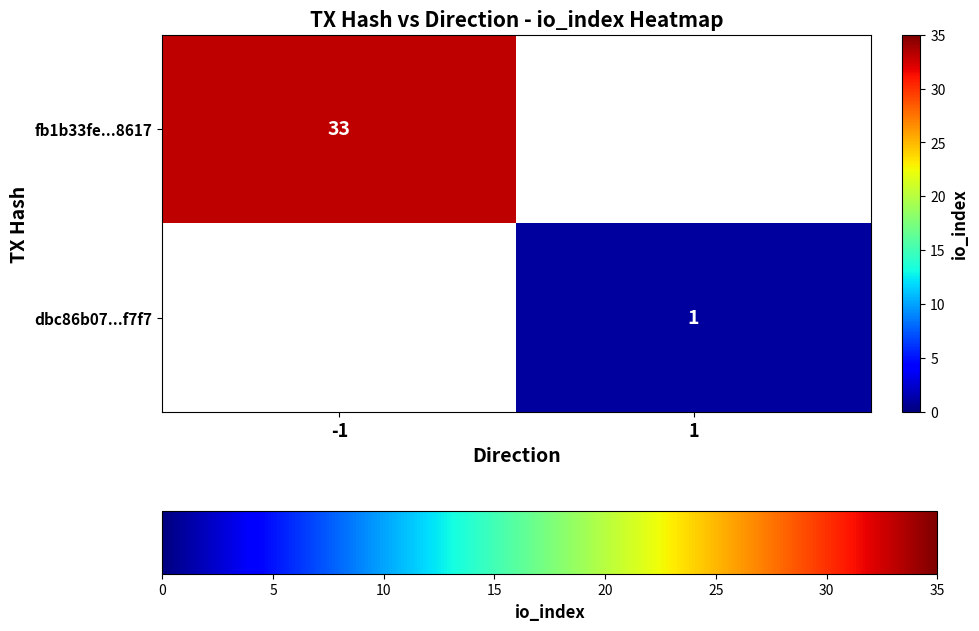

True or false: fb1b33fe...8617 has a value of 33 at -1.

True